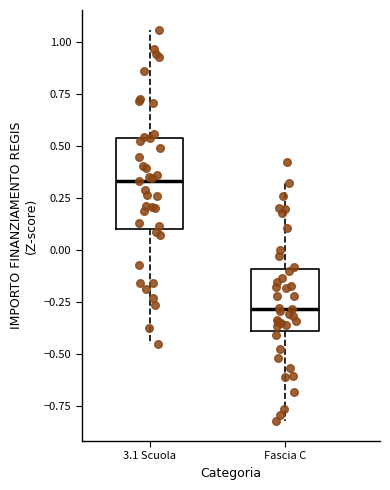

Reading left to right, transcribe this box plot: for each box, give where its median line is, the range the box spans, and where its two whiskers end, as read against the y-axis. The values are not printed on the chart, so give them approximately, as read against the axis.

3.1 Scuola: median 0.35, box 0.10 to 0.55, whiskers -0.45 to 1.05
Fascia C: median -0.30, box -0.40 to -0.10, whiskers -0.80 to 0.30